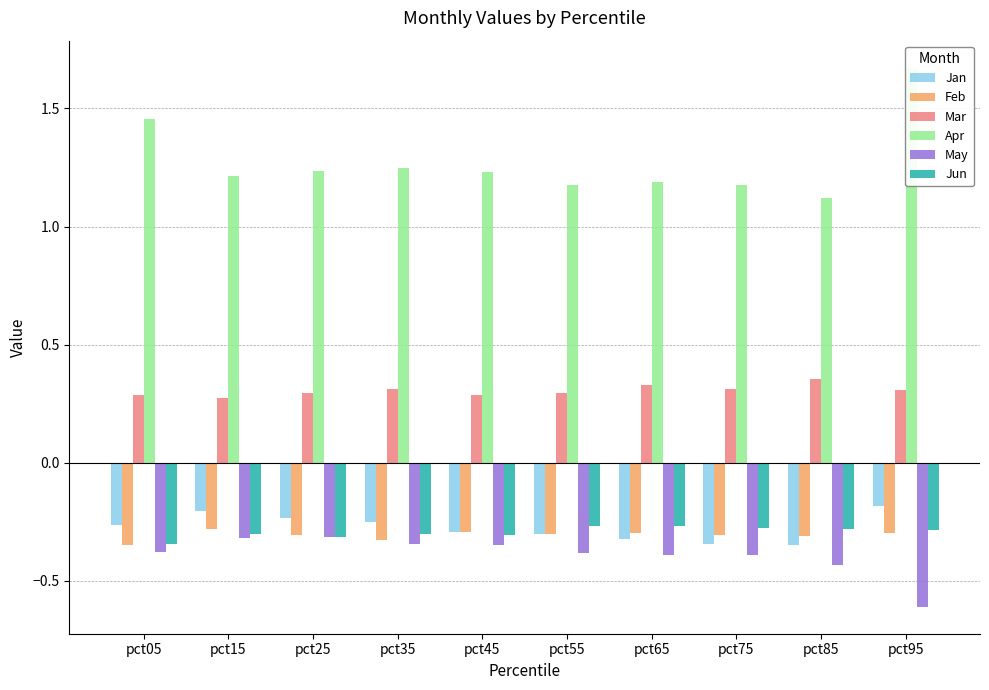

What is the average value of the Feb series?

-0.3